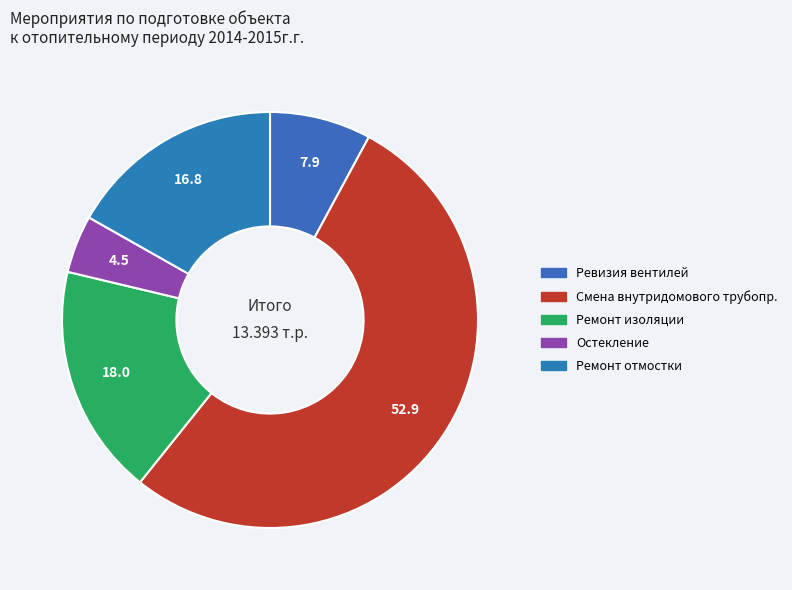

Count the number of slices in the pie.

5